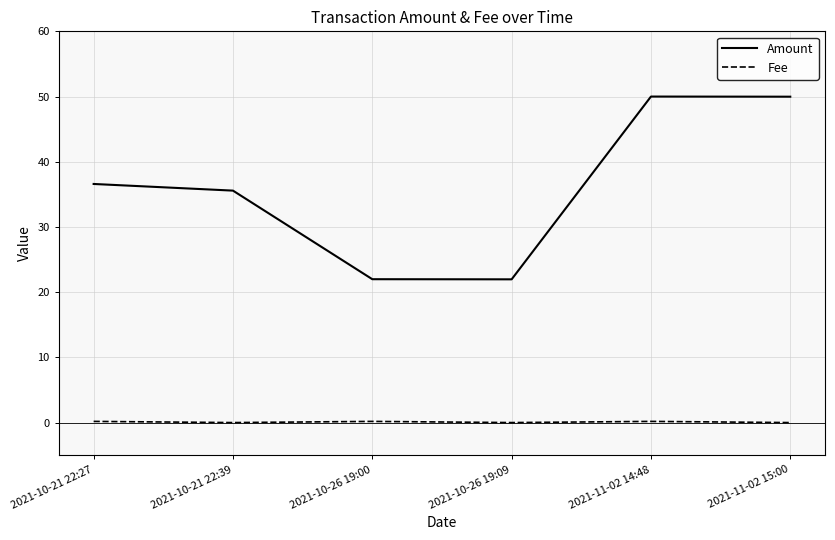

List the series in order of their peak value, highest first.

Amount, Fee